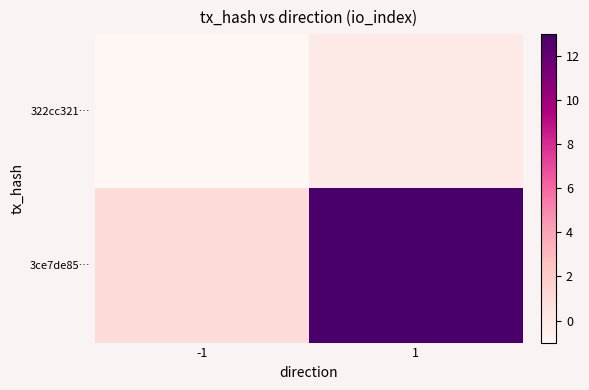

Which series changed the most between -1 and 1?

3ce7de85…